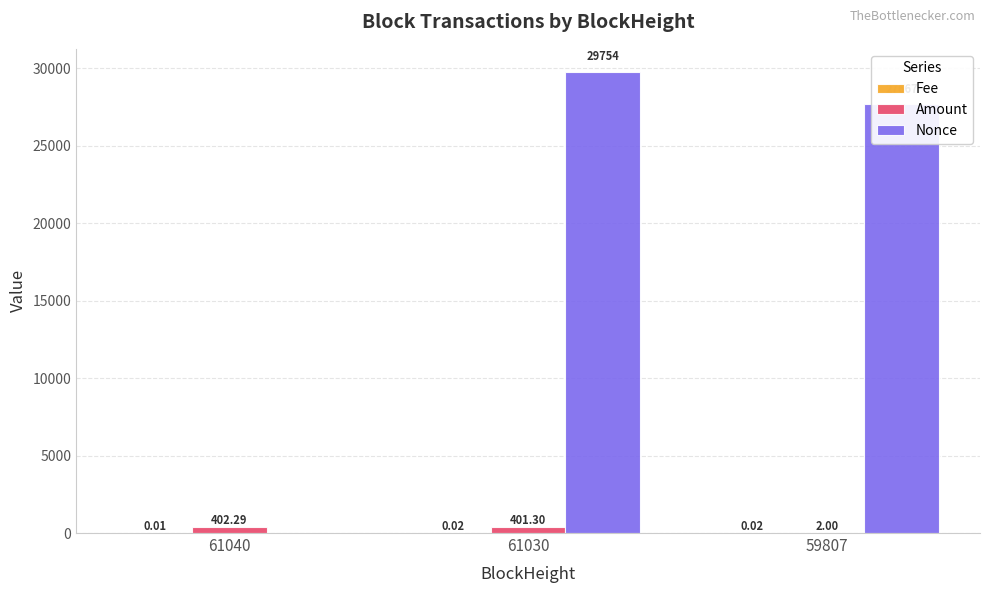

The value of Amount at 61030 is 401.3. True or false?

True